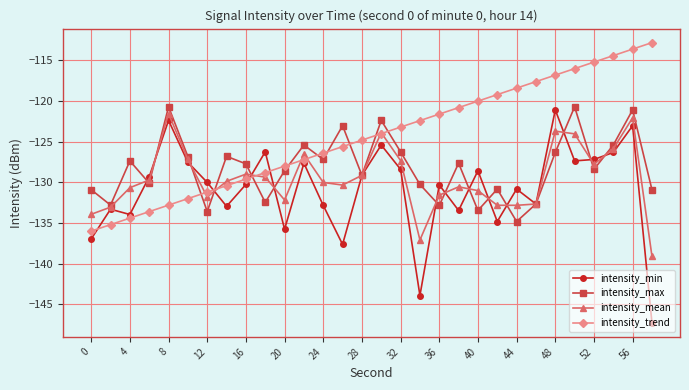

List the series in order of their overall mean, lowest first.

intensity_min, intensity_mean, intensity_max, intensity_trend